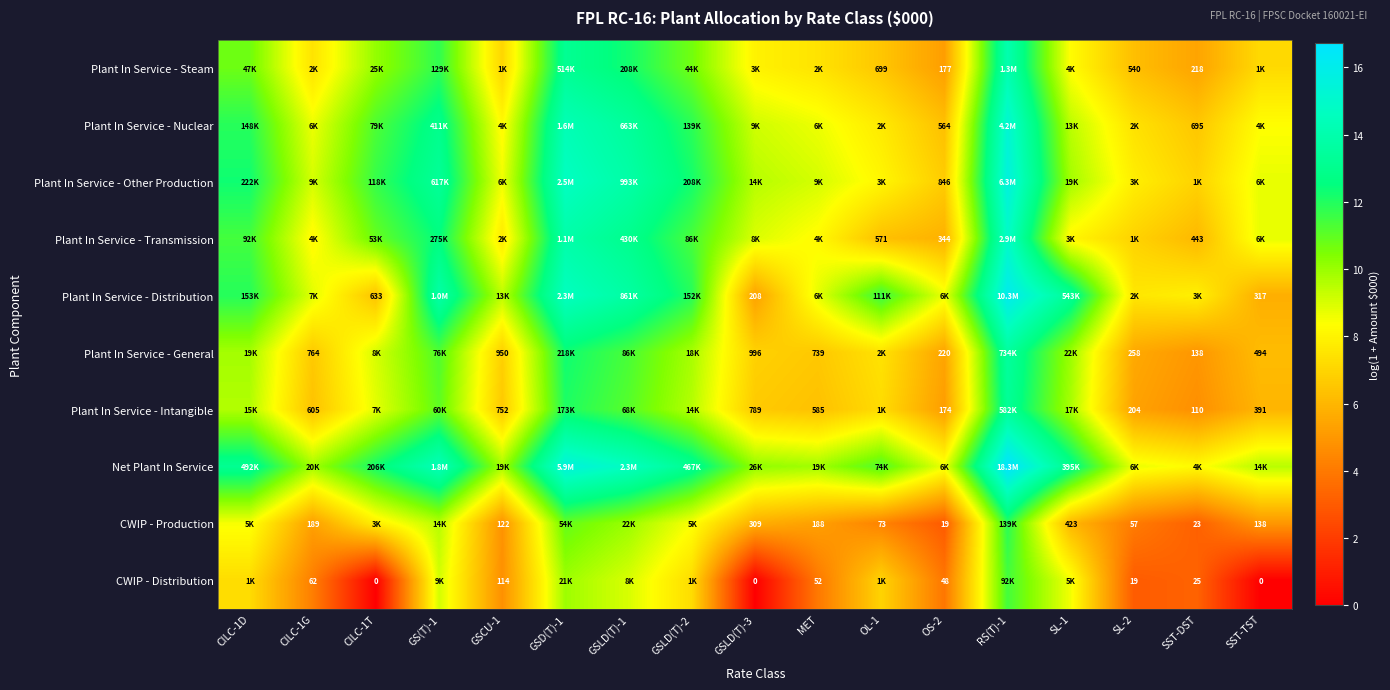

What is the difference between the maximum and minimum values in the Net Plant In Service series?

8.5